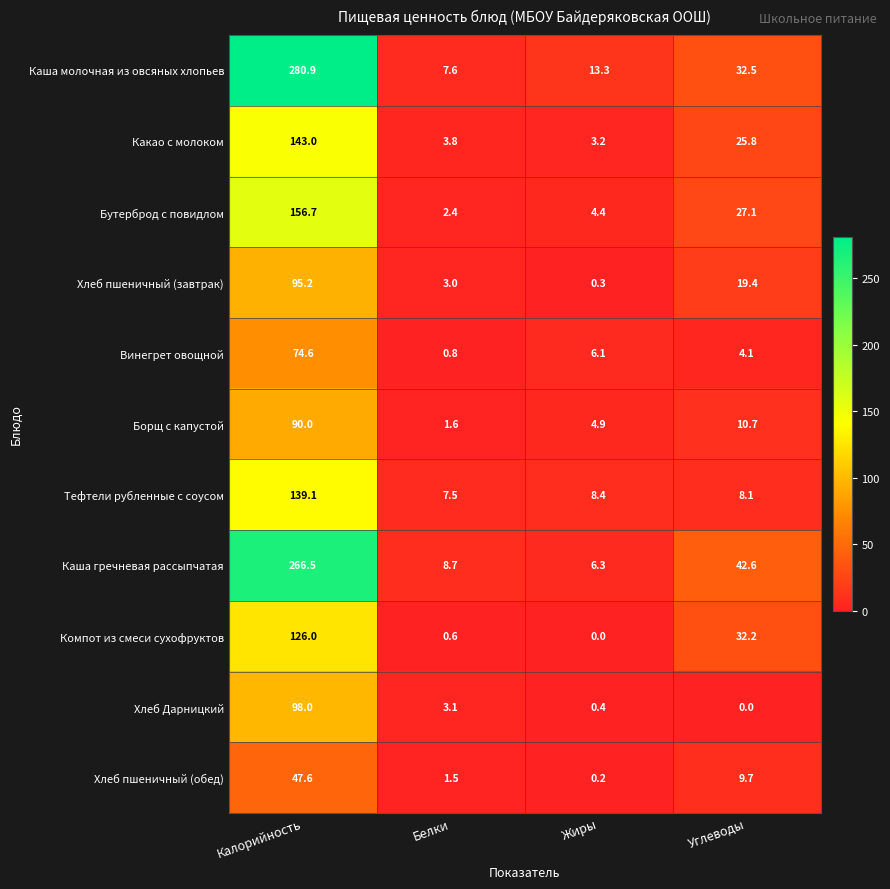

What is the difference between the Хлеб пшеничный (обед) values at Углеводы and Калорийность?

37.9